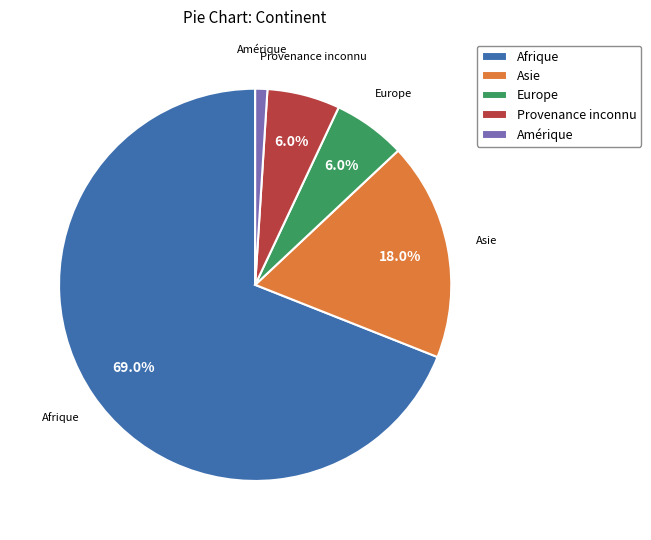

Approximately how many times larger is the value at Provenance inconnu compared to Asie?

0.3